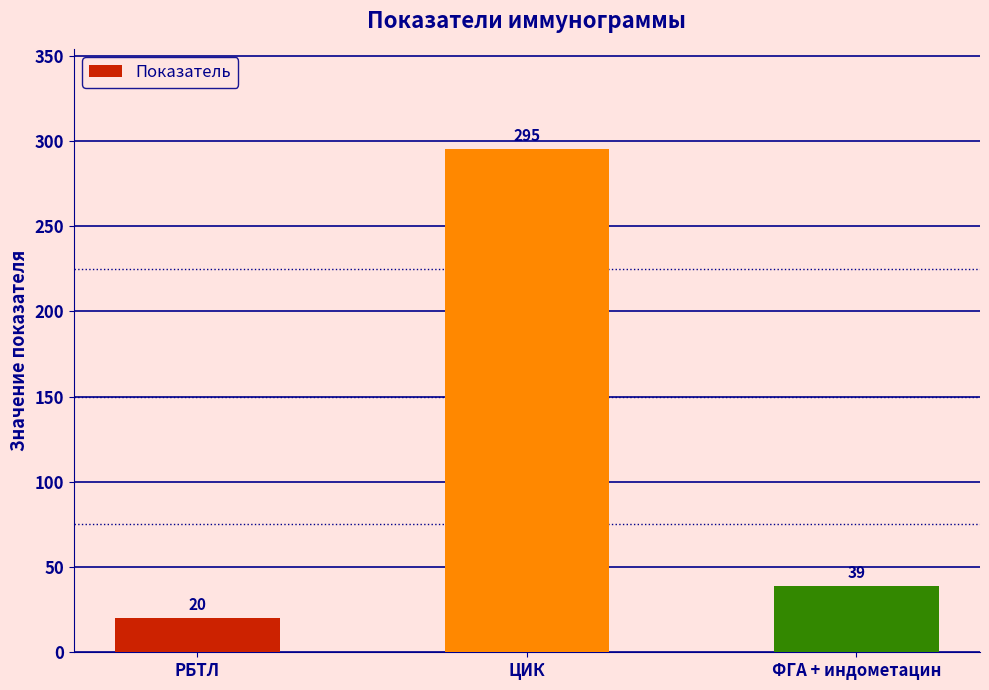

How many bars are there in total?

3